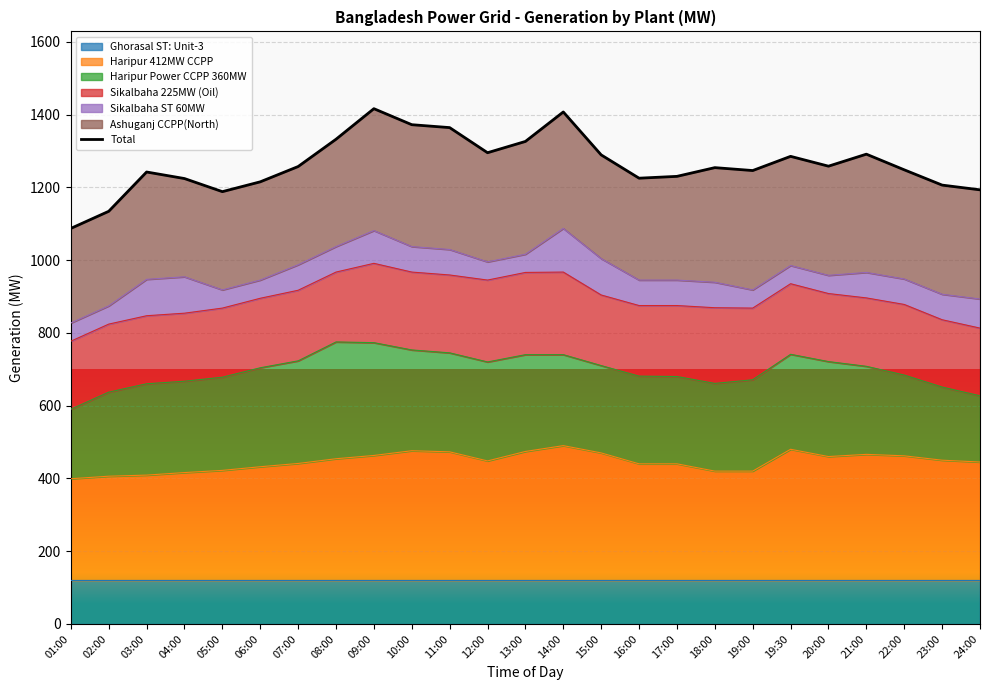

True or false: the data shows 1134 at 02:00.

True